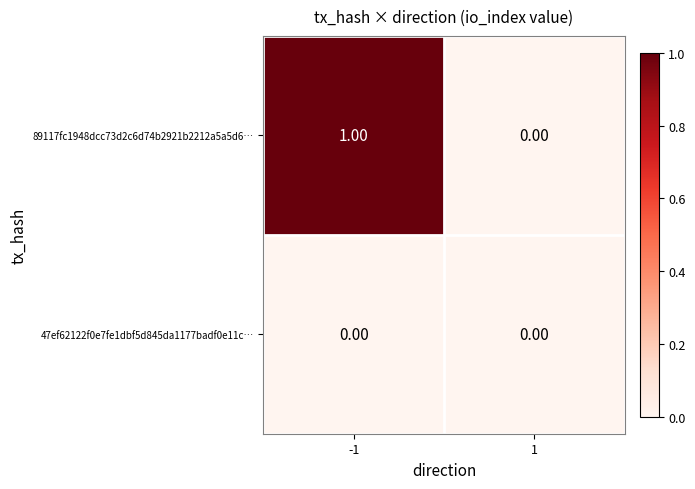

Is the value of 47ef62122f0e7fe1dbf5d845da1177badf0e11c… at -1 greater than the value of 89117fc1948dcc73d2c6d74b2921b2212a5a5d6… at -1?

No